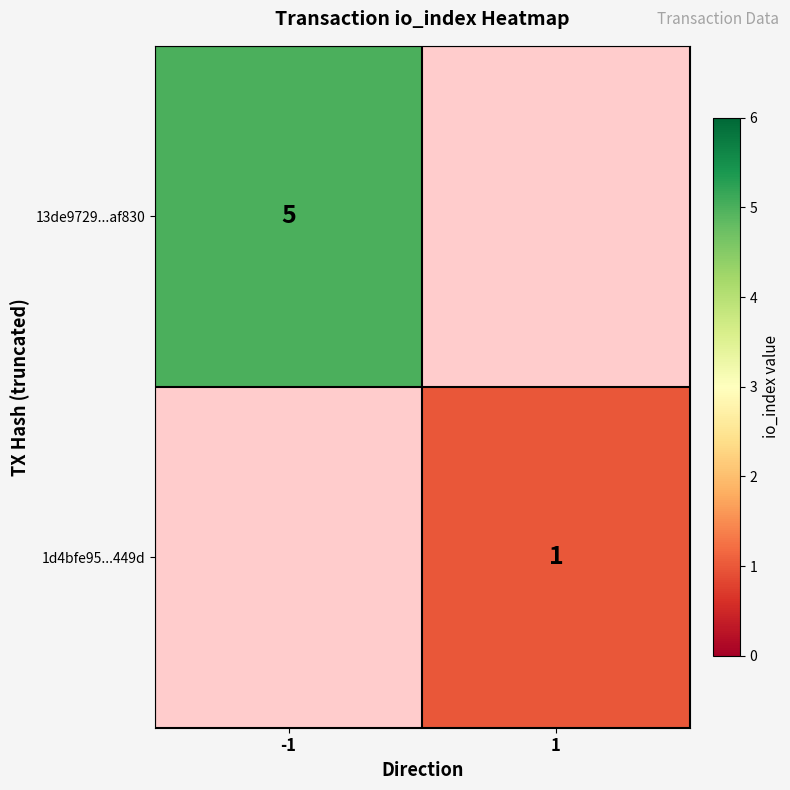

The value of 13de9729...af830 at -1 is 5. True or false?

True